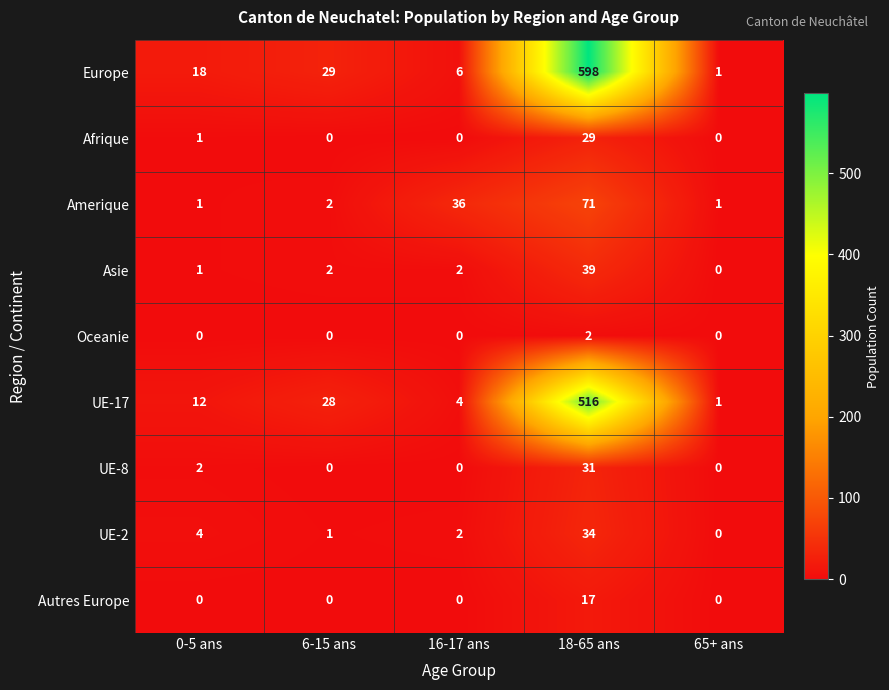

What is the total value across all series at 6-15 ans?

62